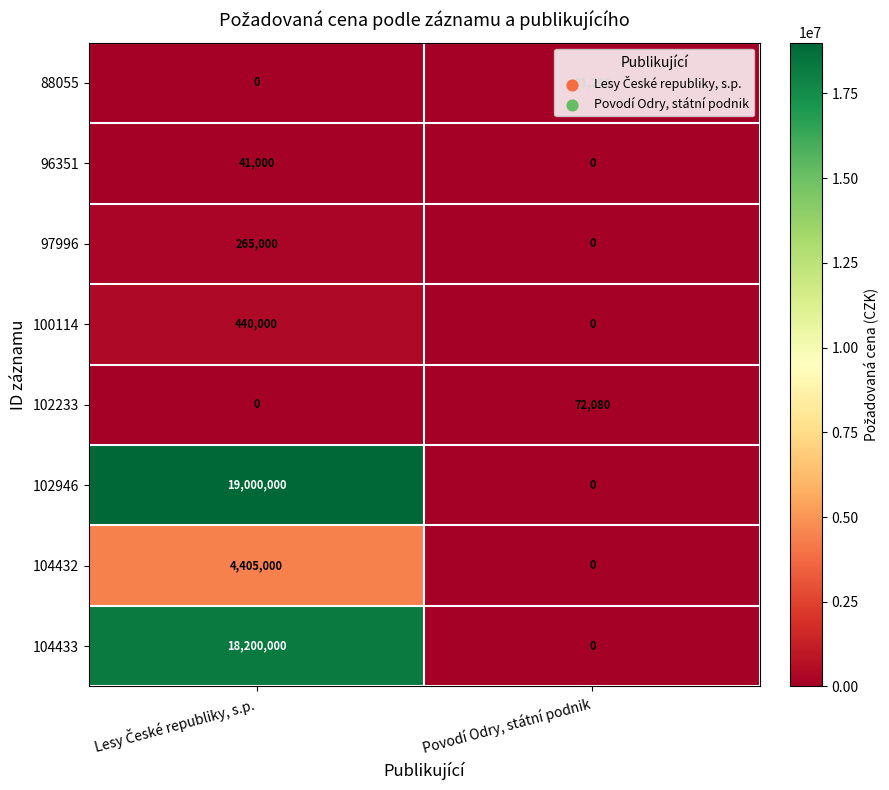

Which series has the widest spread of values?

102946